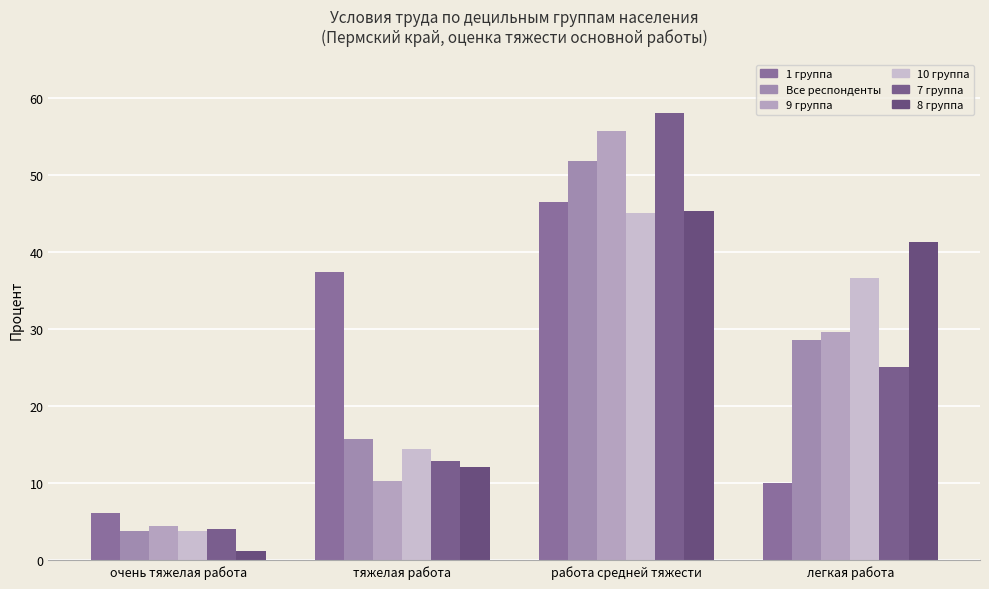

Which category has the lowest value in the 9 группа series?

очень тяжелая работа